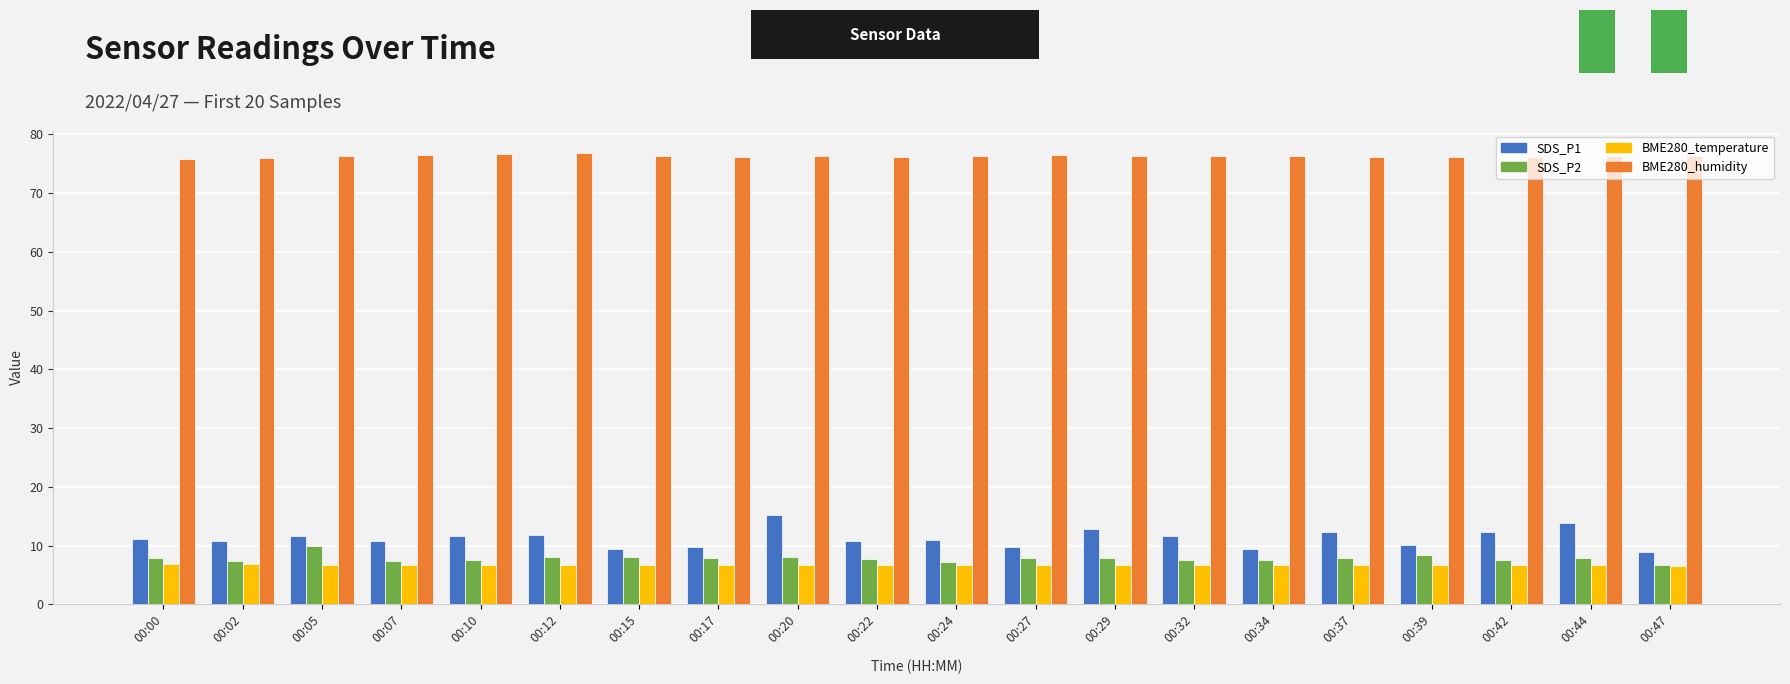

What is the difference between the highest and lowest values at 00:12?

70.1